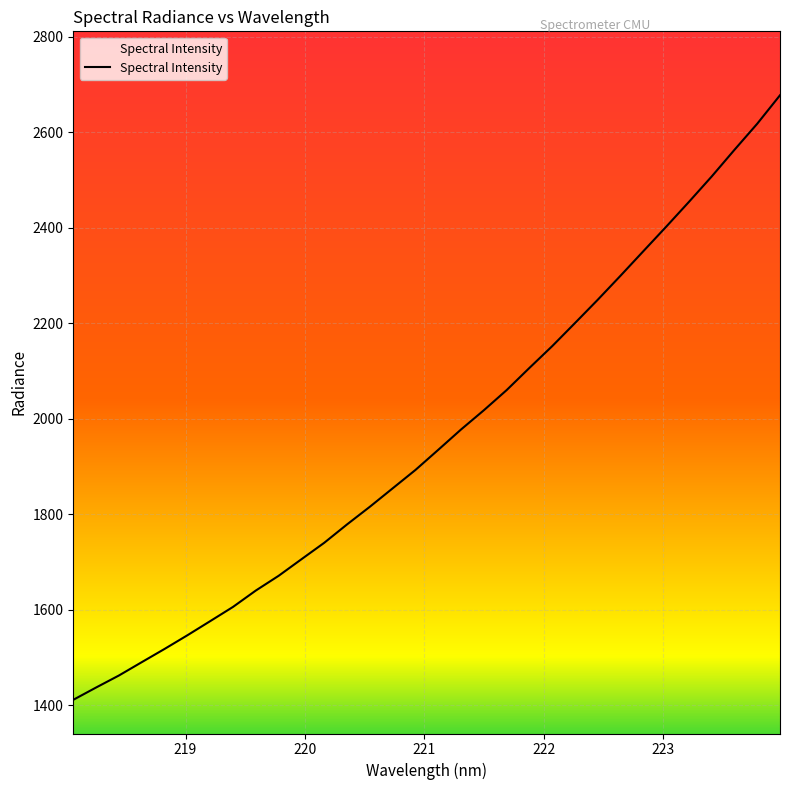

What is the difference between the maximum and minimum values?

1266.5